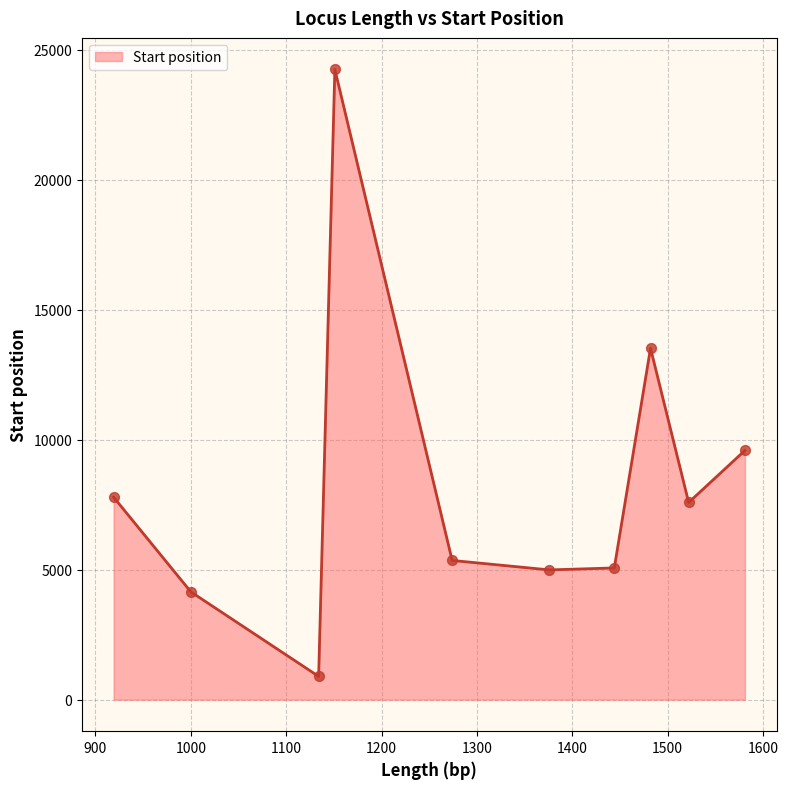

What is the minimum value shown in the chart?

896